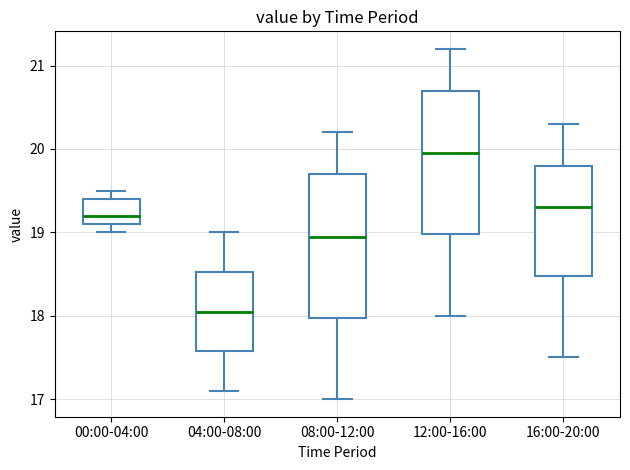

Which box has the lowest median line?

04:00-08:00